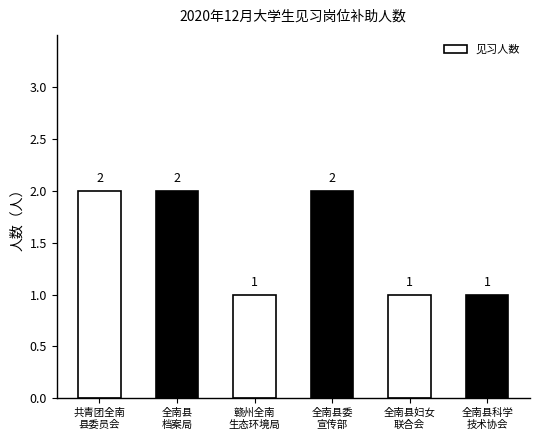

Reading left to right, transcribe all the data shown in this chart.

2	2	1	2	1	1